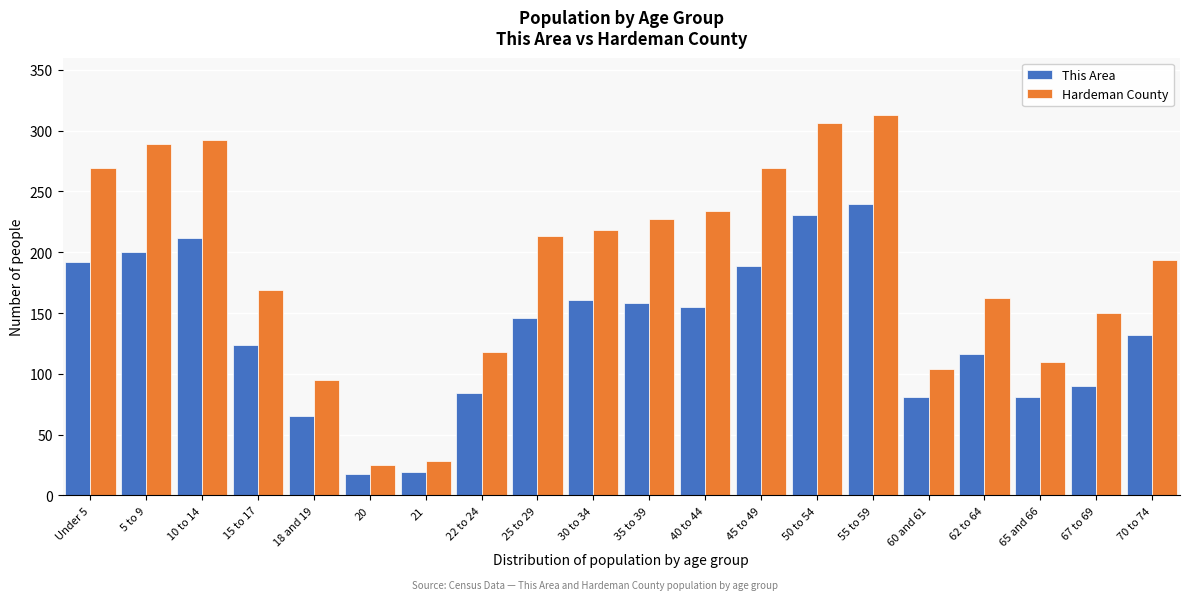

What is the average value of the This Area series?

135